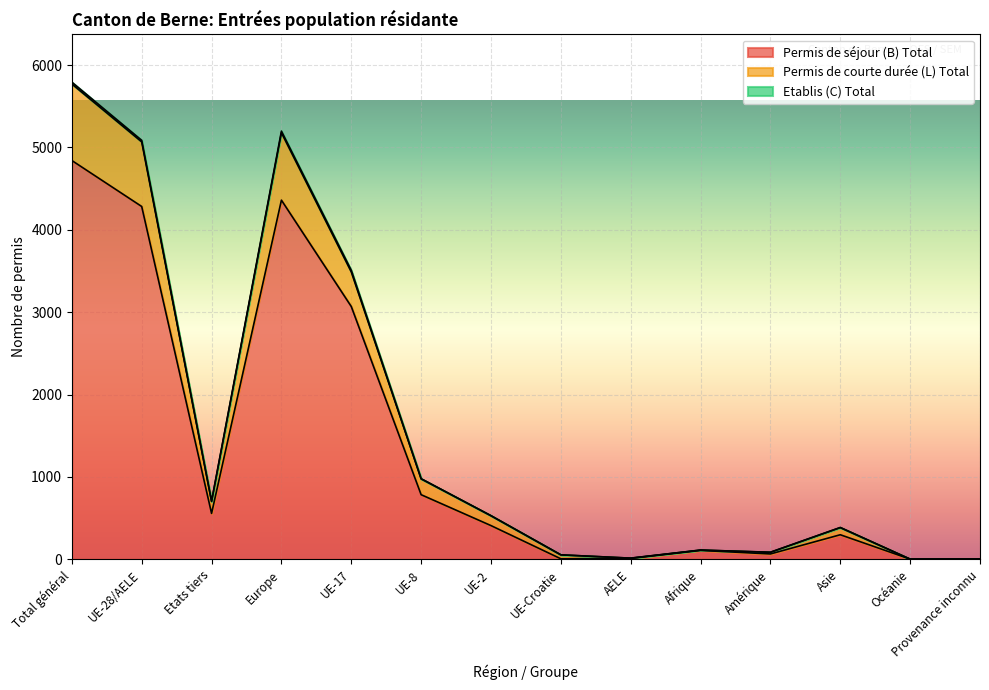

What is the label of the 1st point from the right?

Provenance inconnu